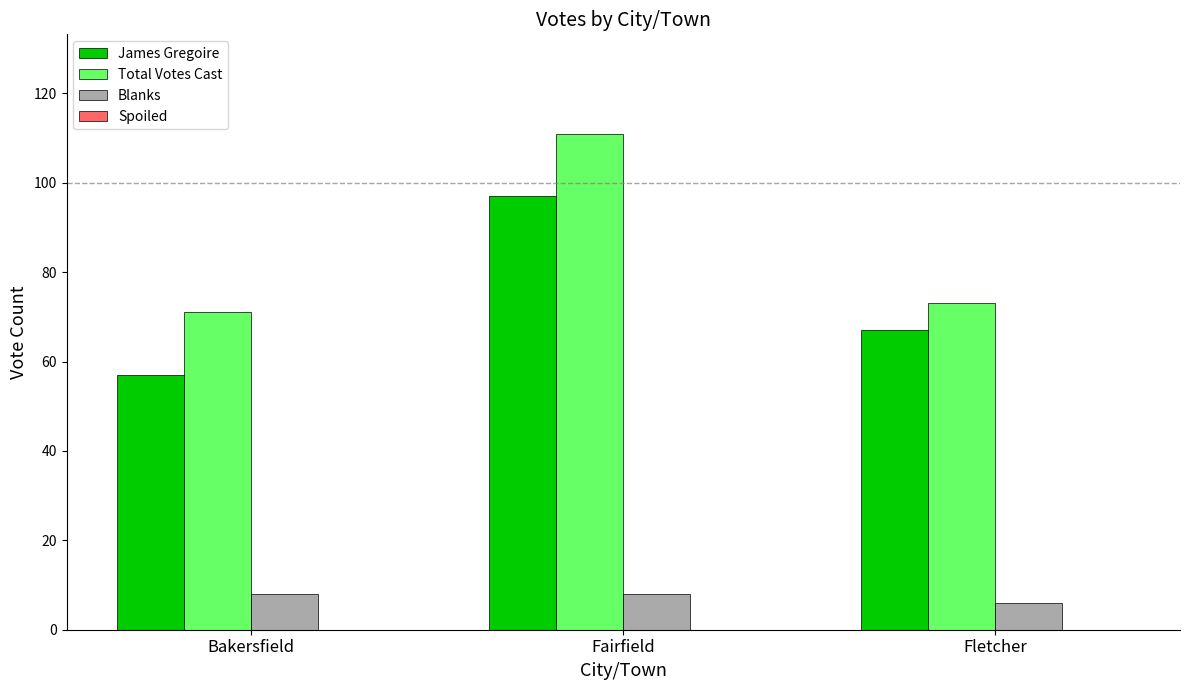

Is it true that Total Votes Cast equals 111 at Fairfield?

True